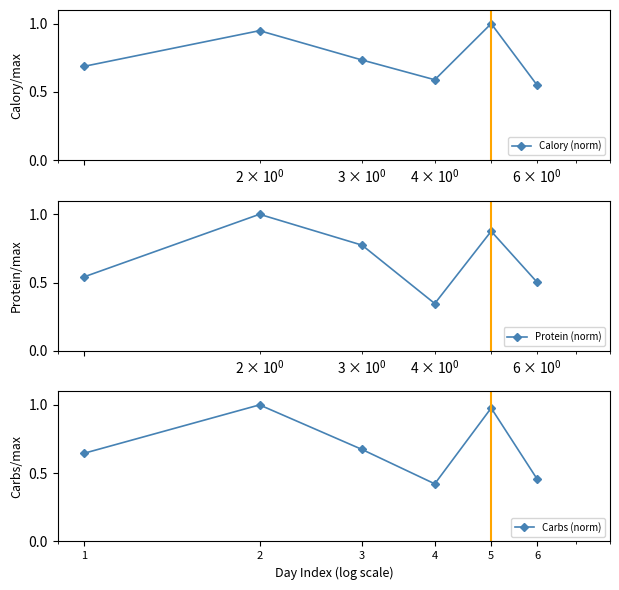

What is the minimum value for Protein (norm)?

0.3